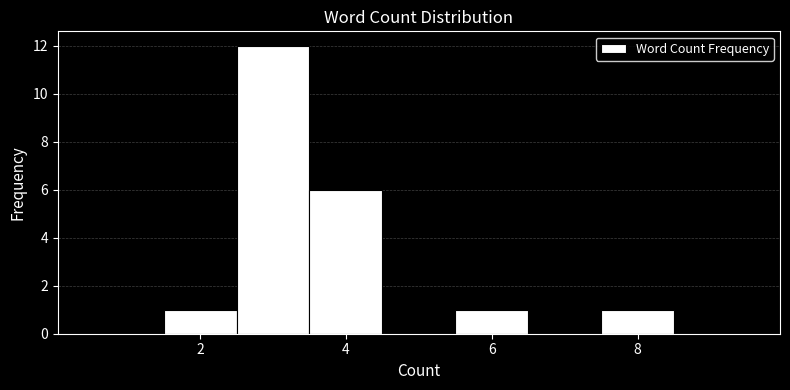

What is the height of the bar covering 3.5 to 4.5 on the x-axis? Neither the bar edges nor the heights are printed on the chart, so give them approximately, as read against the axes.

6